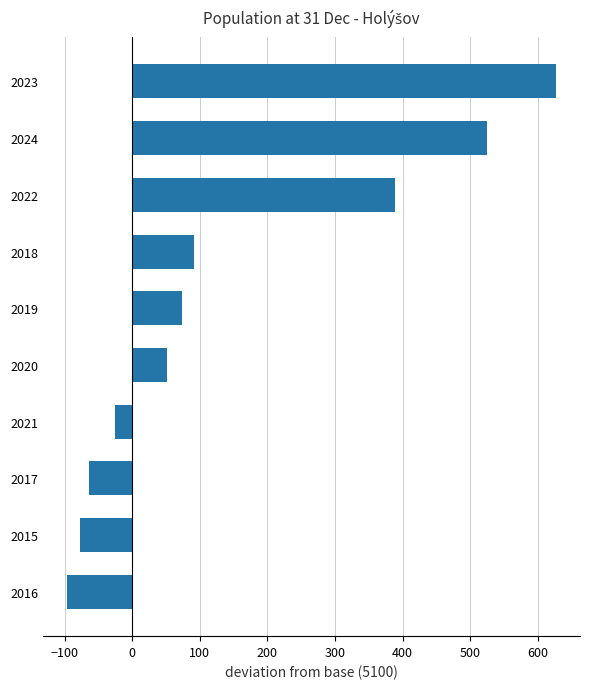

Approximately how many times larger is the value at 2024 compared to 2020?

10.1